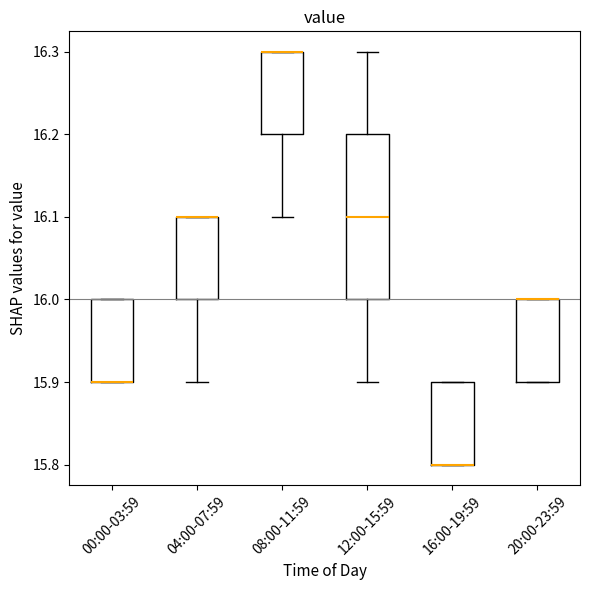

Reading left to right, read every box against the y-axis: the position of its median line, the range the box covers, and the ends of its whiskers. The values are not printed on the chart, so give them approximately, as read against the axis.

00:00-03:59: median 15.9 (drawn on the box's lower edge), box 15.9 to 16.0, whiskers 15.9 to 16.0
04:00-07:59: median 16.1 (drawn on the box's upper edge), box 16.0 to 16.1, whiskers 15.9 to 16.1
08:00-11:59: median 16.3 (drawn on the box's upper edge), box 16.2 to 16.3, whiskers 16.1 to 16.3
12:00-15:59: median 16.1, box 16.0 to 16.2, whiskers 15.9 to 16.3
16:00-19:59: median 15.8 (drawn on the box's lower edge), box 15.8 to 15.9, whiskers 15.8 to 15.9
20:00-23:59: median 16.0 (drawn on the box's upper edge), box 15.9 to 16.0, whiskers 15.9 to 16.0